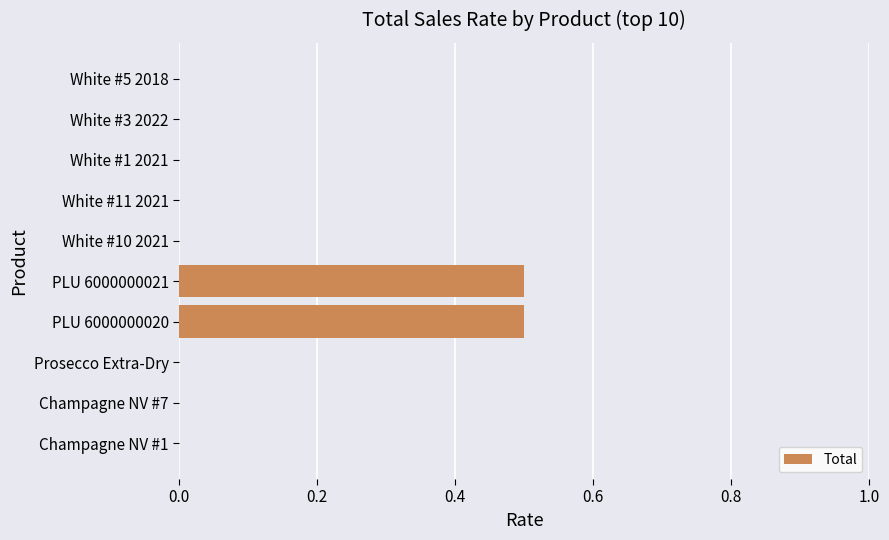

Are the bars horizontal?

Yes